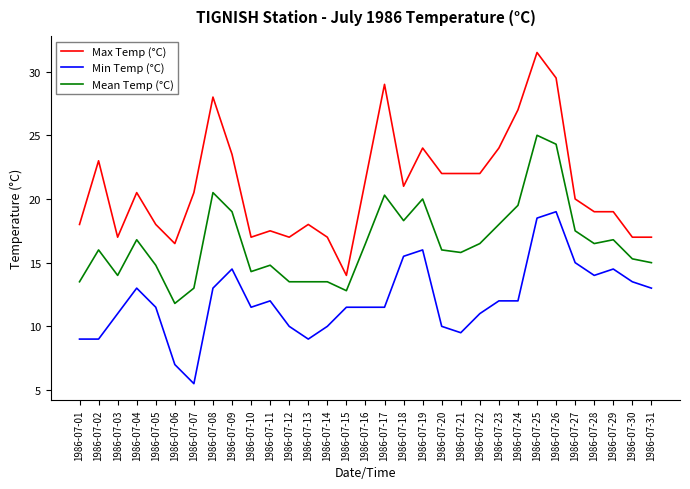

At 1986-07-27, list the series in order from largest to smallest.

Max Temp (°C), Mean Temp (°C), Min Temp (°C)